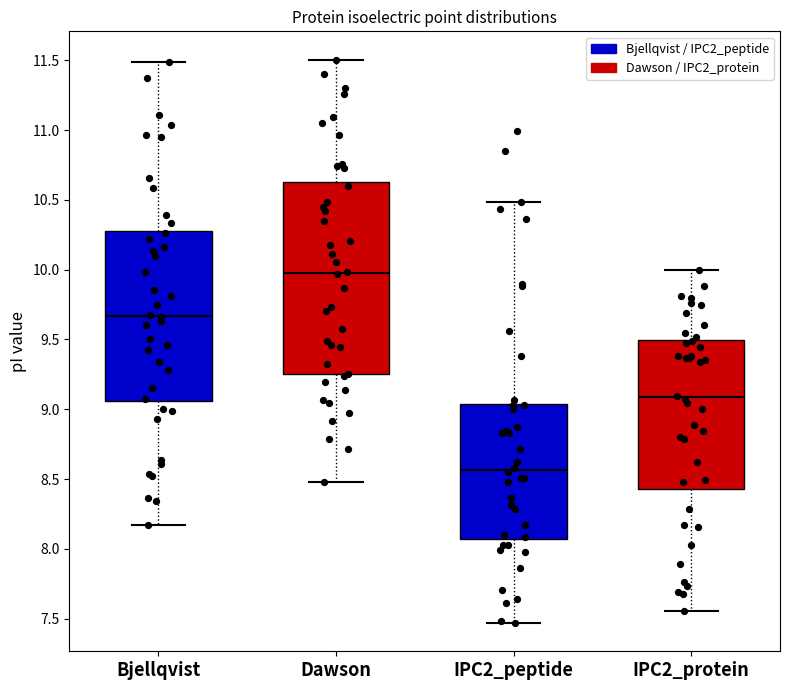

Reading left to right, transcribe this box plot: for each box, give where its median line is, the range the box spans, and where its two whiskers end, as read against the y-axis. The values are not printed on the chart, so give them approximately, as read against the axis.

Bjellqvist: median 9.65, box 9.05 to 10.30, whiskers 8.15 to 11.50
Dawson: median 10.00, box 9.25 to 10.65, whiskers 8.50 to 11.50
IPC2_peptide: median 8.55, box 8.05 to 9.05, whiskers 7.45 to 10.50
IPC2_protein: median 9.10, box 8.45 to 9.50, whiskers 7.55 to 10.00